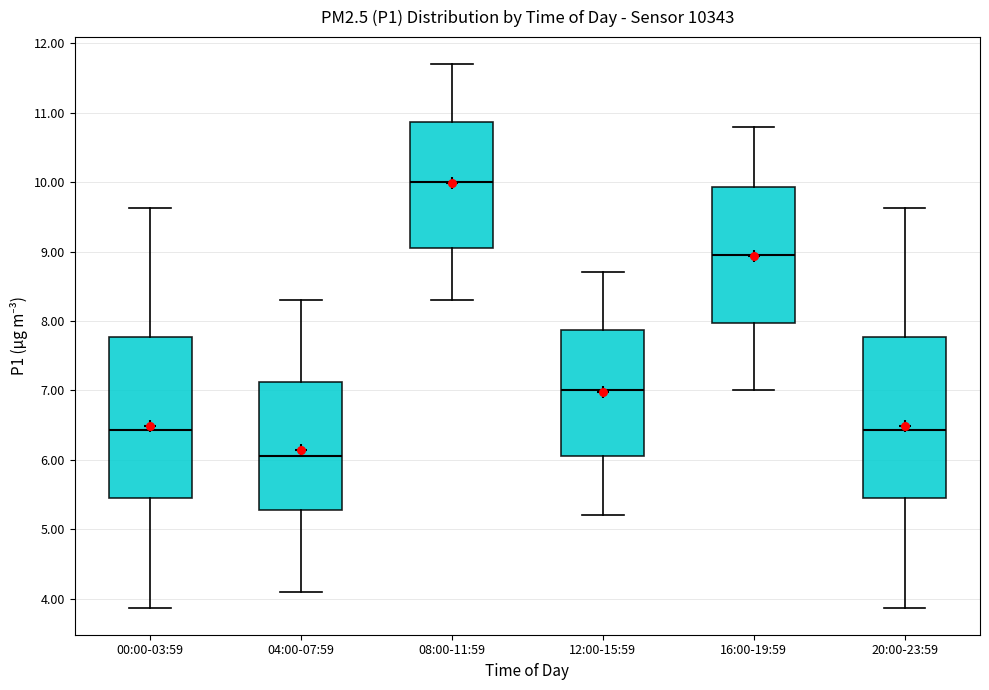

Reading left to right, read every box against the y-axis: the position of its median line, the range the box covers, and the ends of its whiskers. The values are not printed on the chart, so give them approximately, as read against the axis.

00:00-03:59: median 6.4, box 5.5 to 7.8, whiskers 3.9 to 9.6
04:00-07:59: median 6.1, box 5.3 to 7.1, whiskers 4.1 to 8.3
08:00-11:59: median 10.0, box 9.1 to 10.9, whiskers 8.3 to 11.7
12:00-15:59: median 7.0, box 6.1 to 7.9, whiskers 5.2 to 8.7
16:00-19:59: median 9.0, box 8.0 to 9.9, whiskers 7.0 to 10.8
20:00-23:59: median 6.4, box 5.5 to 7.8, whiskers 3.9 to 9.6